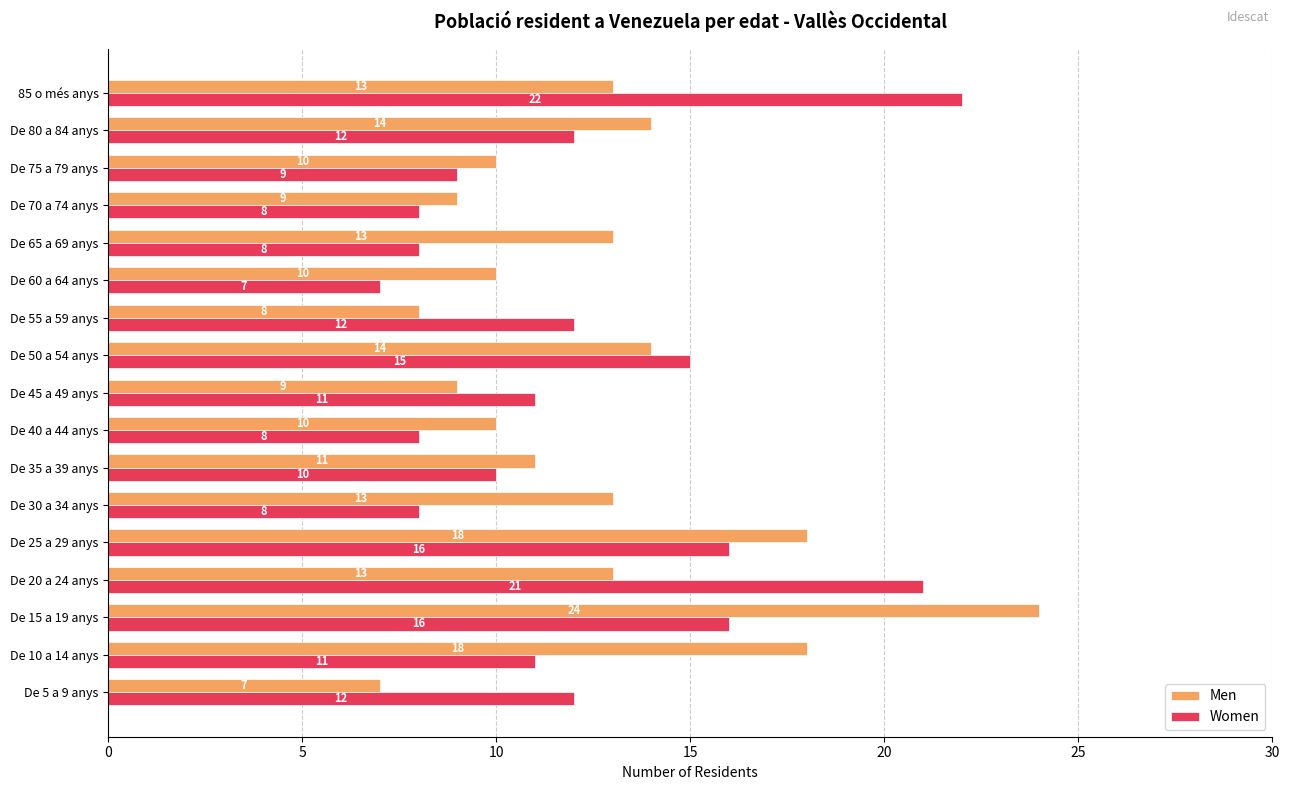

Rank the series at De 50 a 54 anys from highest to lowest value.

Women, Men